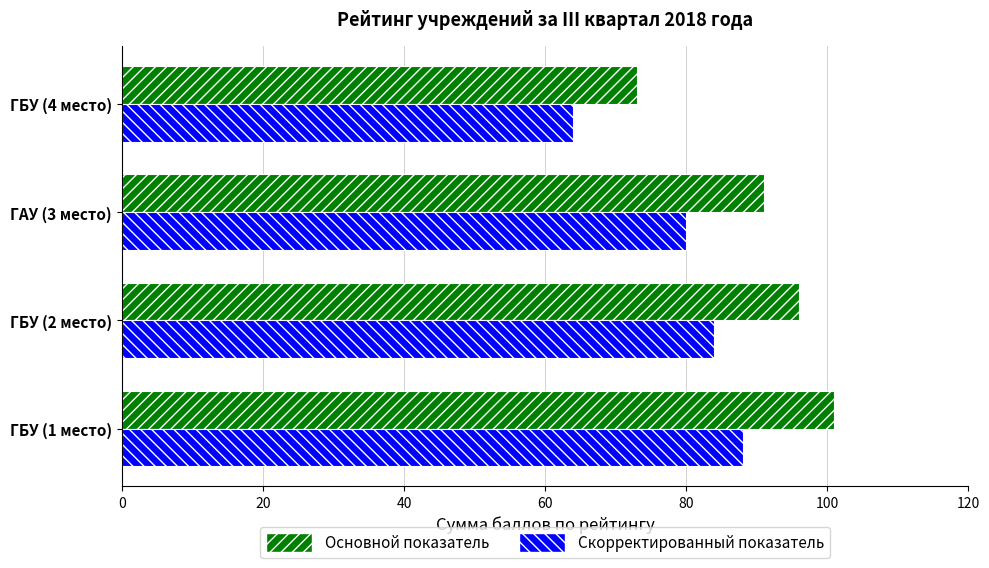

What is the total value across all series at ГБУ (2 место)?

180